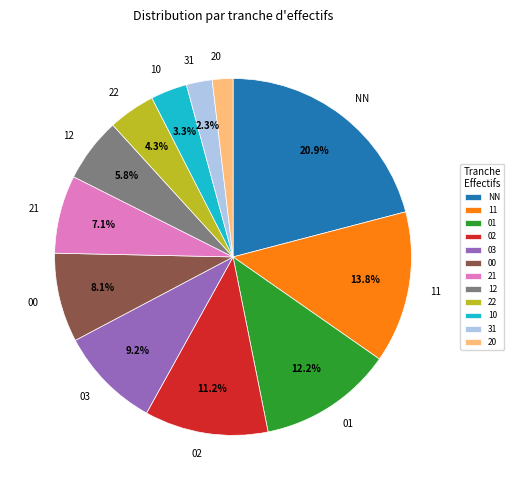

Do 02 and 11 together represent more than half of the pie?

No